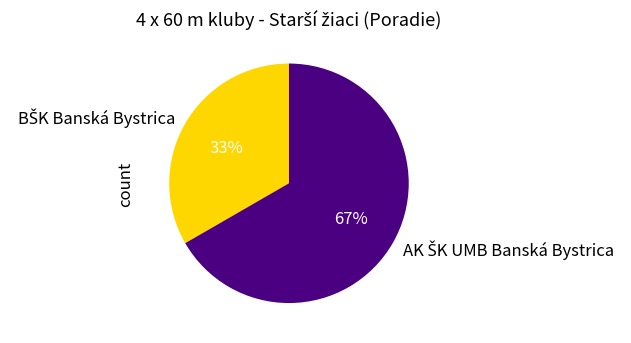

Is there any slice that represents more than half of the pie?

Yes